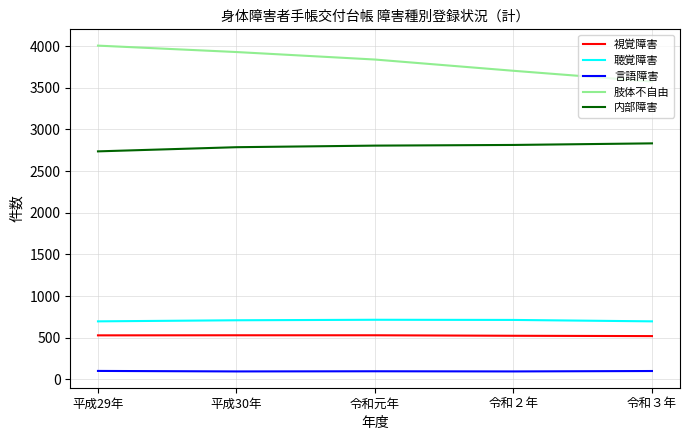

At 令和２年, list the series in order from smallest to largest.

言語障害, 視覚障害, 聴覚障害, 内部障害, 肢体不自由